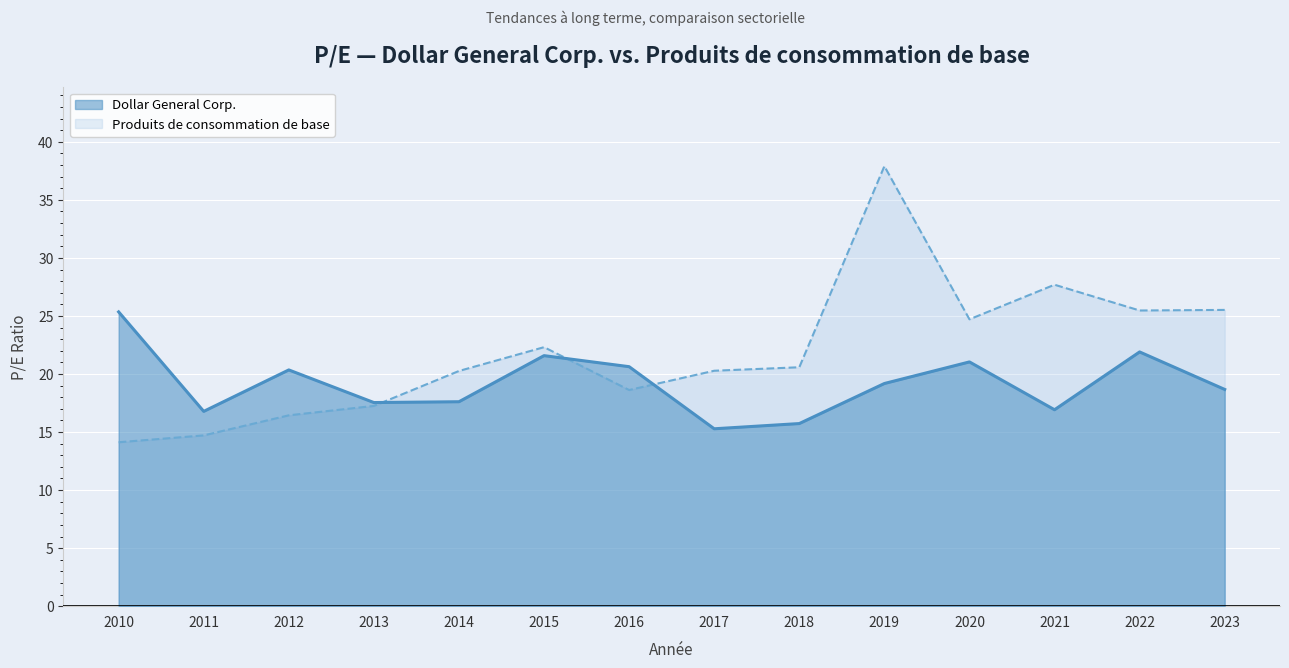

Reading left to right, extract all data points from this chart.

Dollar General Corp.: 25.4	16.8	20.4	17.5	17.6	21.6	20.6	15.3	15.7	19.2	21.0	16.9	21.9	18.7
Produits de consommation de base: 14.1	14.7	16.4	17.2	20.3	22.3	18.6	20.3	20.6	37.9	24.7	27.7	25.5	25.5